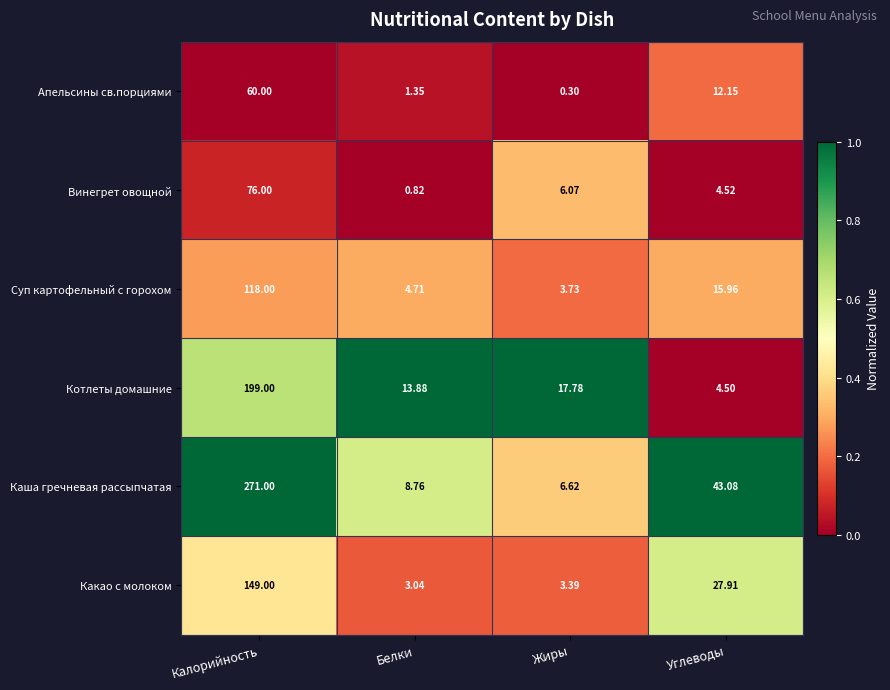

At which label does Какао с молоком reach its minimum?

Белки